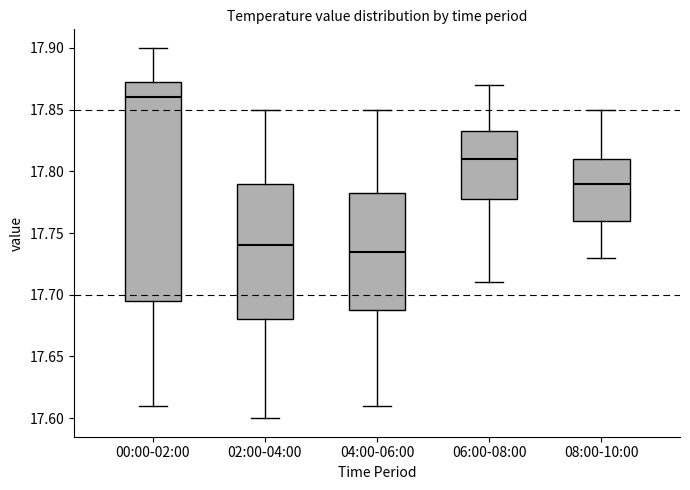

Reading left to right, read every box against the y-axis: the position of its median line, the range the box covers, and the ends of its whiskers. The values are not printed on the chart, so give them approximately, as read against the axis.

00:00-02:00: median 17.860, box 17.695 to 17.875, whiskers 17.610 to 17.900
02:00-04:00: median 17.740, box 17.680 to 17.790, whiskers 17.600 to 17.850
04:00-06:00: median 17.735, box 17.690 to 17.785, whiskers 17.610 to 17.850
06:00-08:00: median 17.810, box 17.780 to 17.835, whiskers 17.710 to 17.870
08:00-10:00: median 17.790, box 17.760 to 17.810, whiskers 17.730 to 17.850